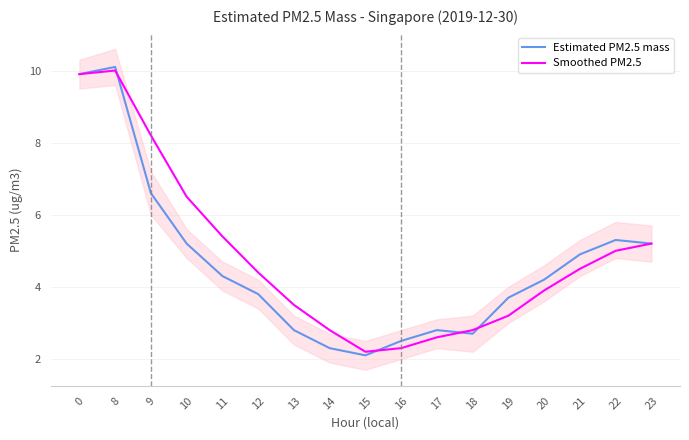

At which category does the chart reach its minimum across all series?

15